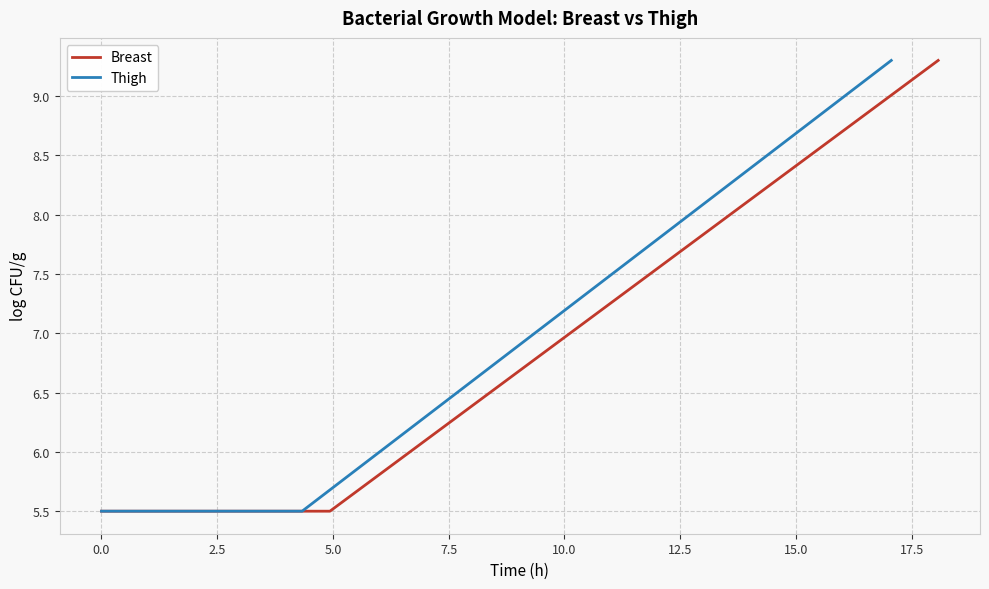

Reading left to right, list all the values displayed in this chart.

Breast: 5.5	5.5	5.5	5.5	5.5	5.5	5.7	5.9	6.1	6.3	6.5	6.7	6.9	7.1	7.3	7.5	7.7	7.9	8.1	8.3	8.5	8.7	8.9	9.1	9.3
Thigh: 5.5	5.5	5.5	5.5	5.5	5.5	5.7	5.9	6.1	6.3	6.5	6.7	6.9	7.1	7.3	7.5	7.7	7.9	8.1	8.3	8.5	8.7	8.9	9.1	9.3